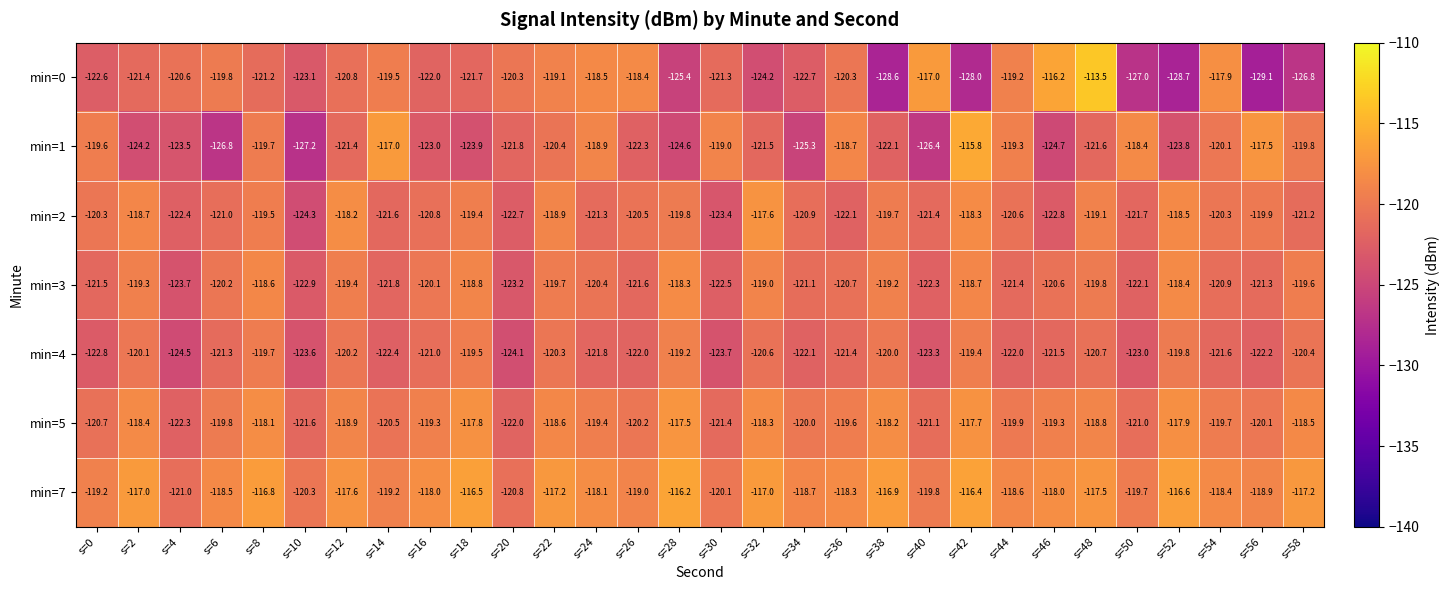

How many categories are shown in the chart?

30